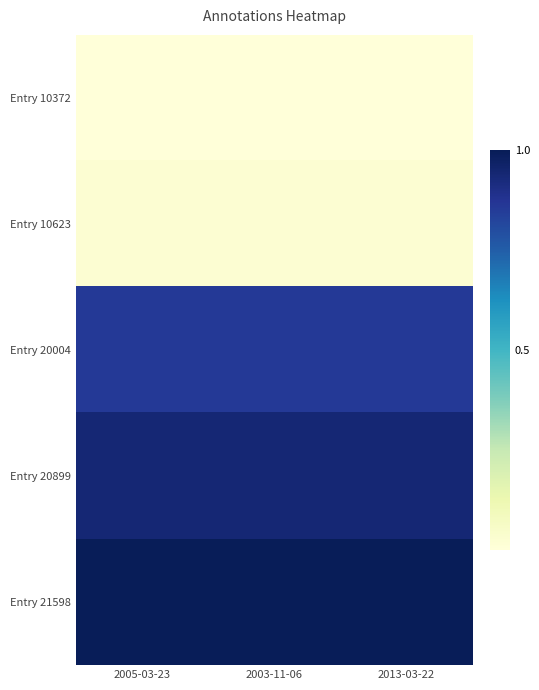

Reading right to left, transcribe all the data shown in this chart.

Entry 10372: 2013-03-22=0.0	2003-11-06=0.0	2005-03-23=0.0
Entry 10623: 2013-03-22=0.0	2003-11-06=0.0	2005-03-23=0.0
Entry 20004: 2013-03-22=0.9	2003-11-06=0.9	2005-03-23=0.9
Entry 20899: 2013-03-22=0.9	2003-11-06=0.9	2005-03-23=0.9
Entry 21598: 2013-03-22=1.0	2003-11-06=1.0	2005-03-23=1.0